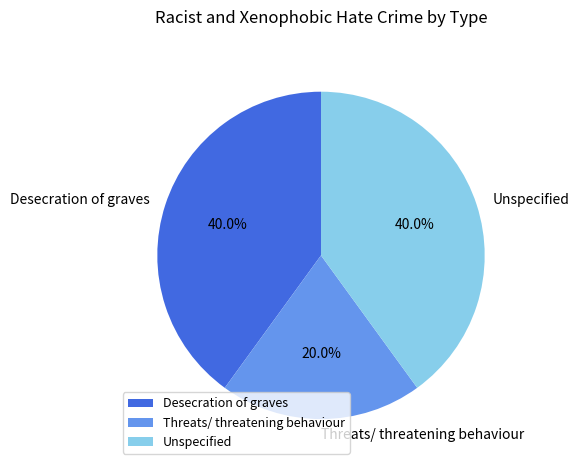

What is the total percentage of Desecration of graves and Unspecified?

80.0%